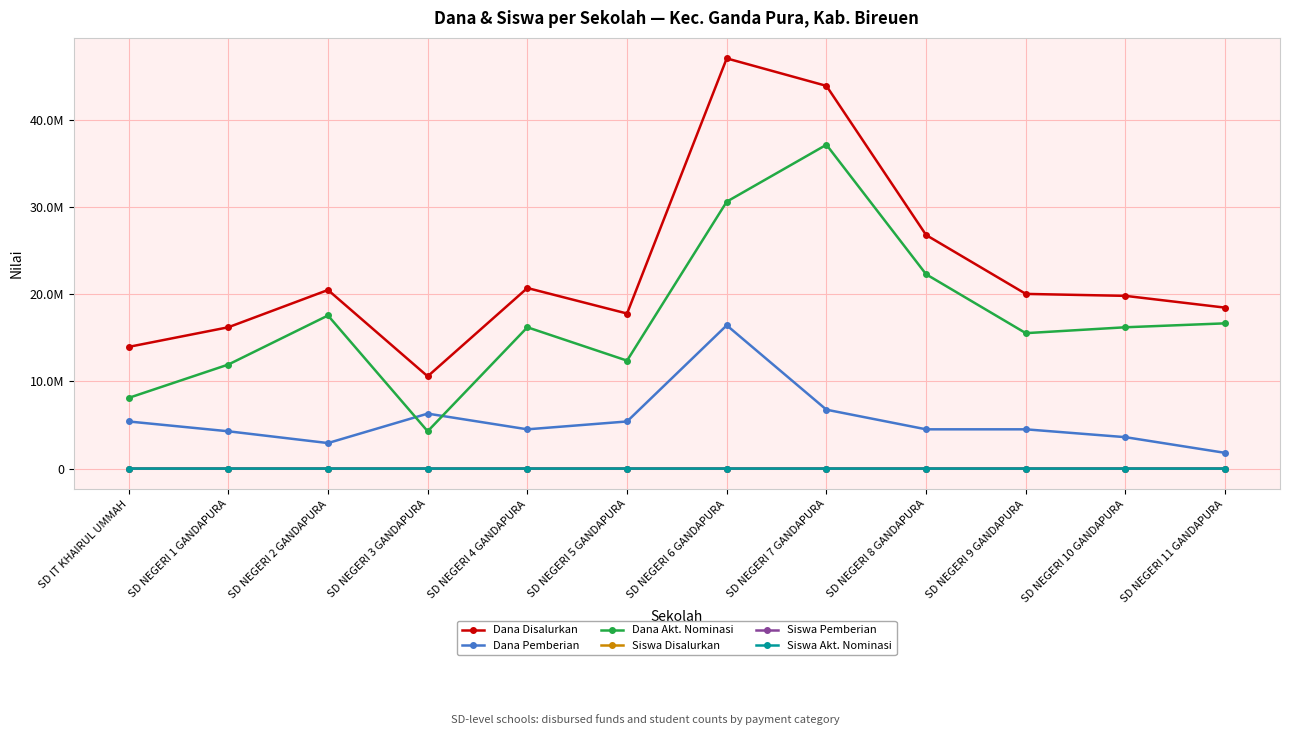

Is this an area chart (filled region under the line)?

No